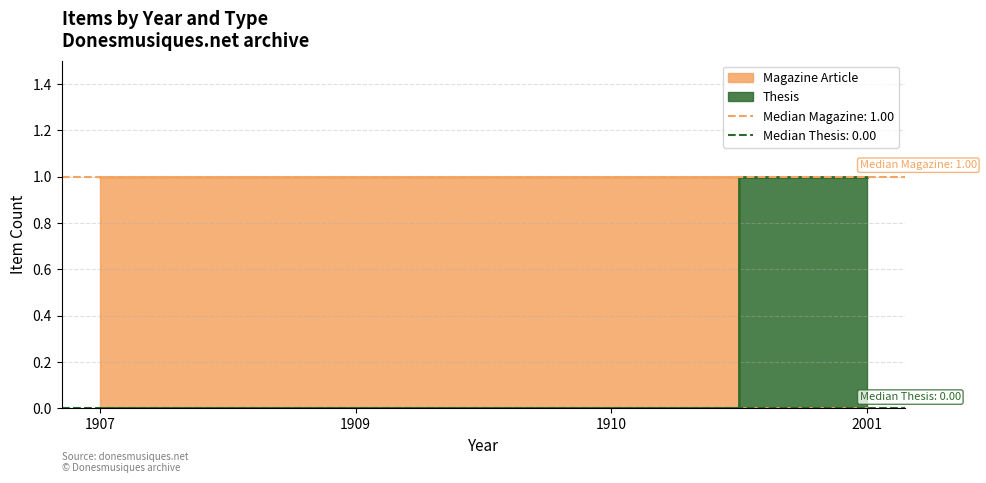

How many series are shown in this chart?

2